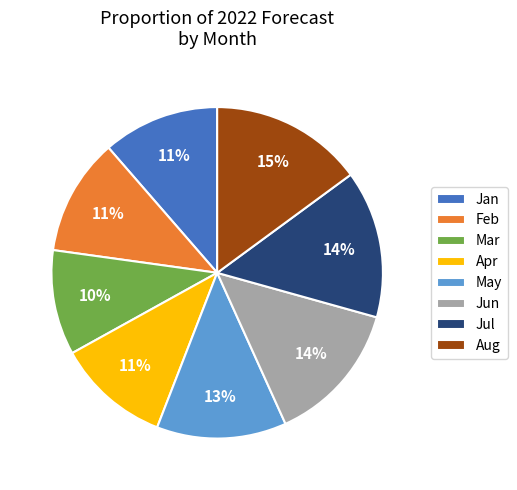

What is the smallest slice in the pie chart?

Mar